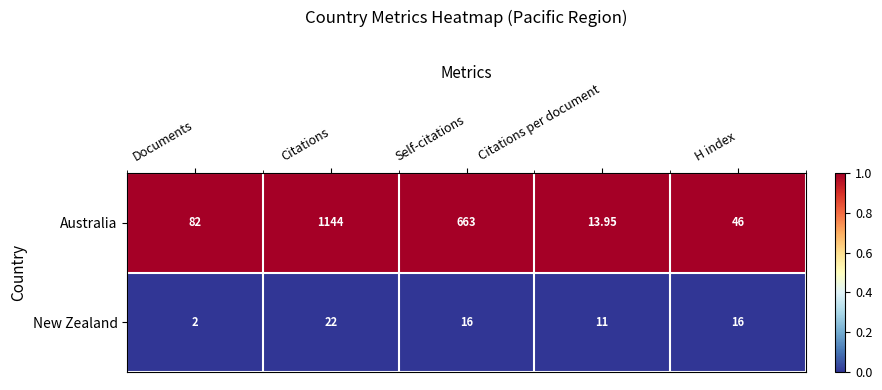

Rank the series by their average value, from lowest to highest.

New Zealand, Australia